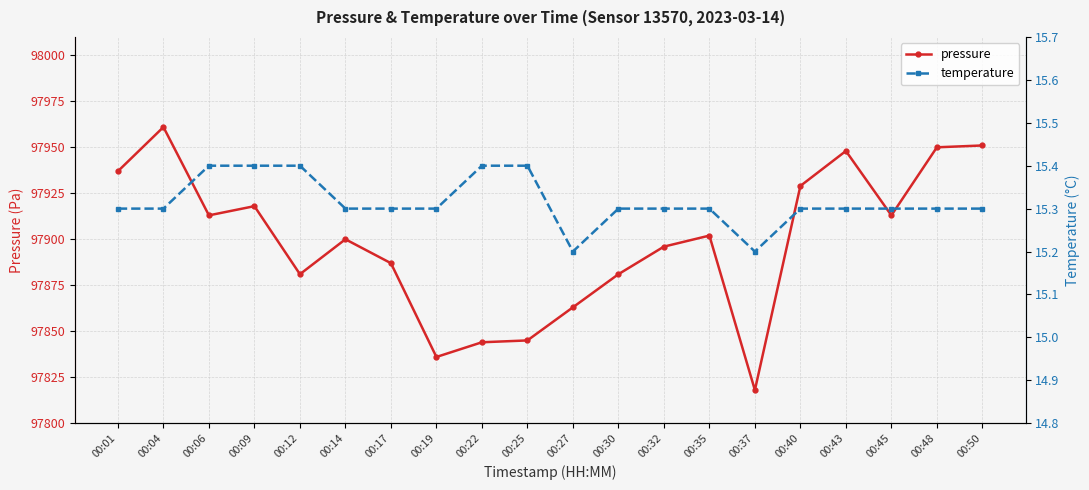

What is the difference between the highest and lowest values at 00:17?

97871.7